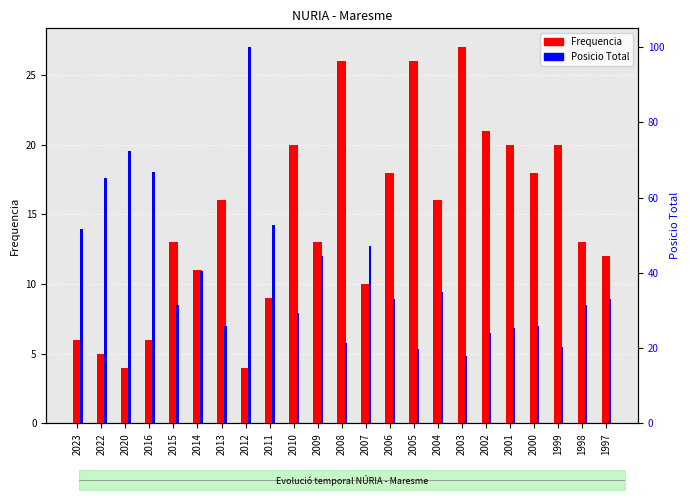

What is the value of the Frequencia bar at the 9th from the left?

9.0